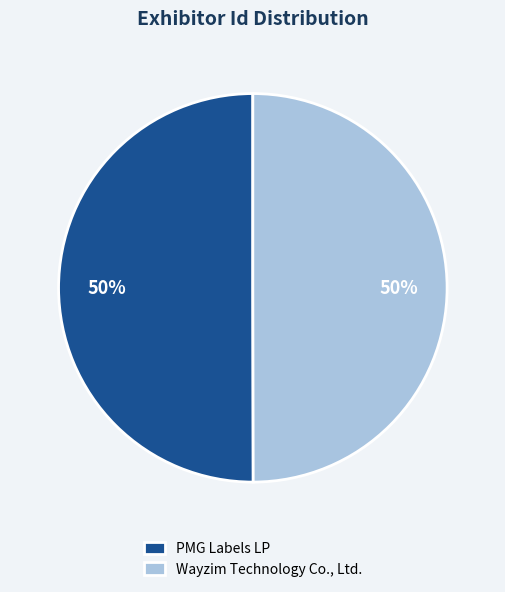

Is it true that PMG Labels LP is 56% of the pie?

False